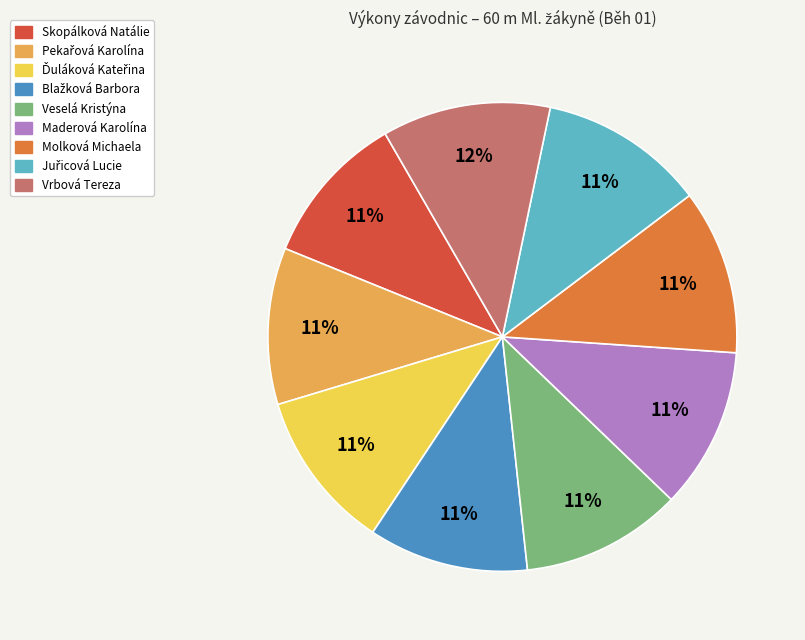

What percentage is the Vrbová Tereza slice, to the nearest percent?

12%